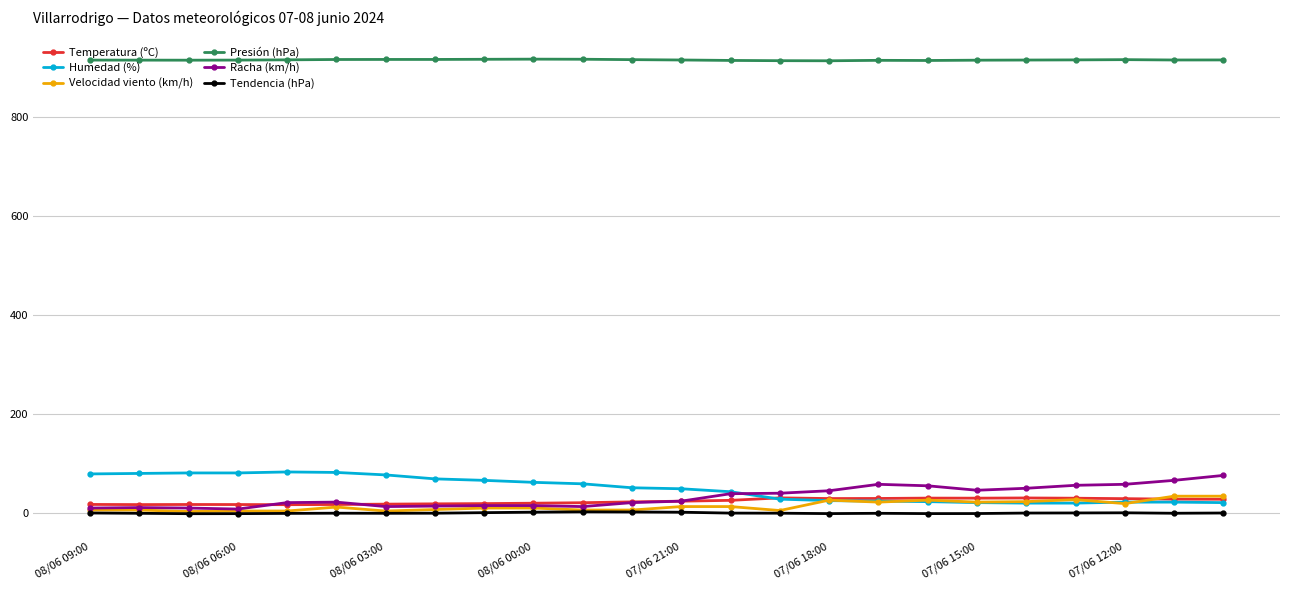

At how many categories does at least one series exceed 789?

24